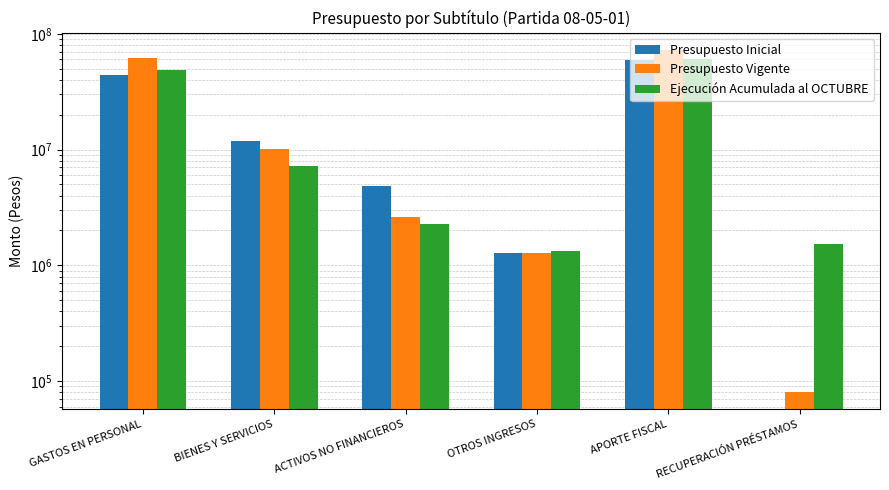

What is the difference between the highest and lowest values at OTROS INGRESOS?

45221